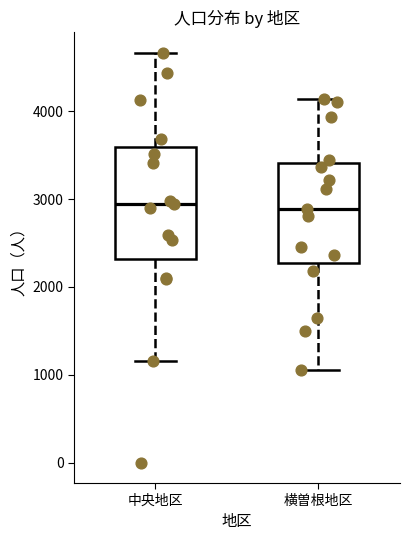

Where does the upper whisker of the box for 中央地区 end on the y-axis? The values are not printed on the chart, so give them approximately, as read against the axis.

4700